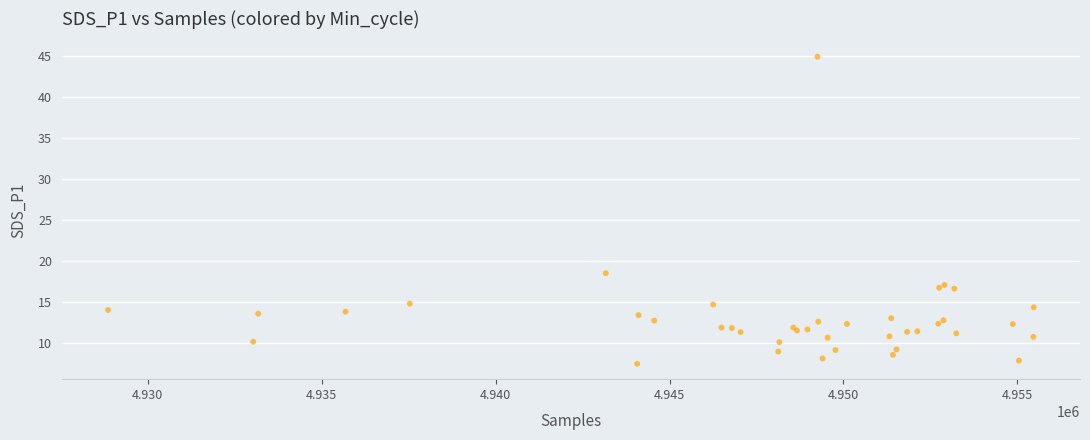

What Y value in the scatter plot is closest to 26?

18.5